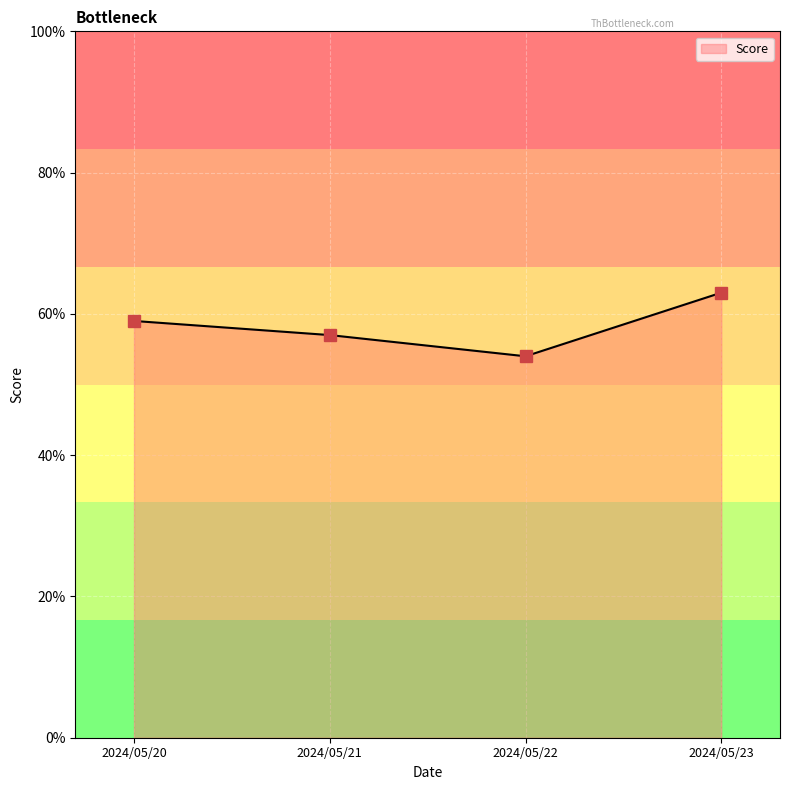

What is the approximate value at 2024/05/23?

0.6